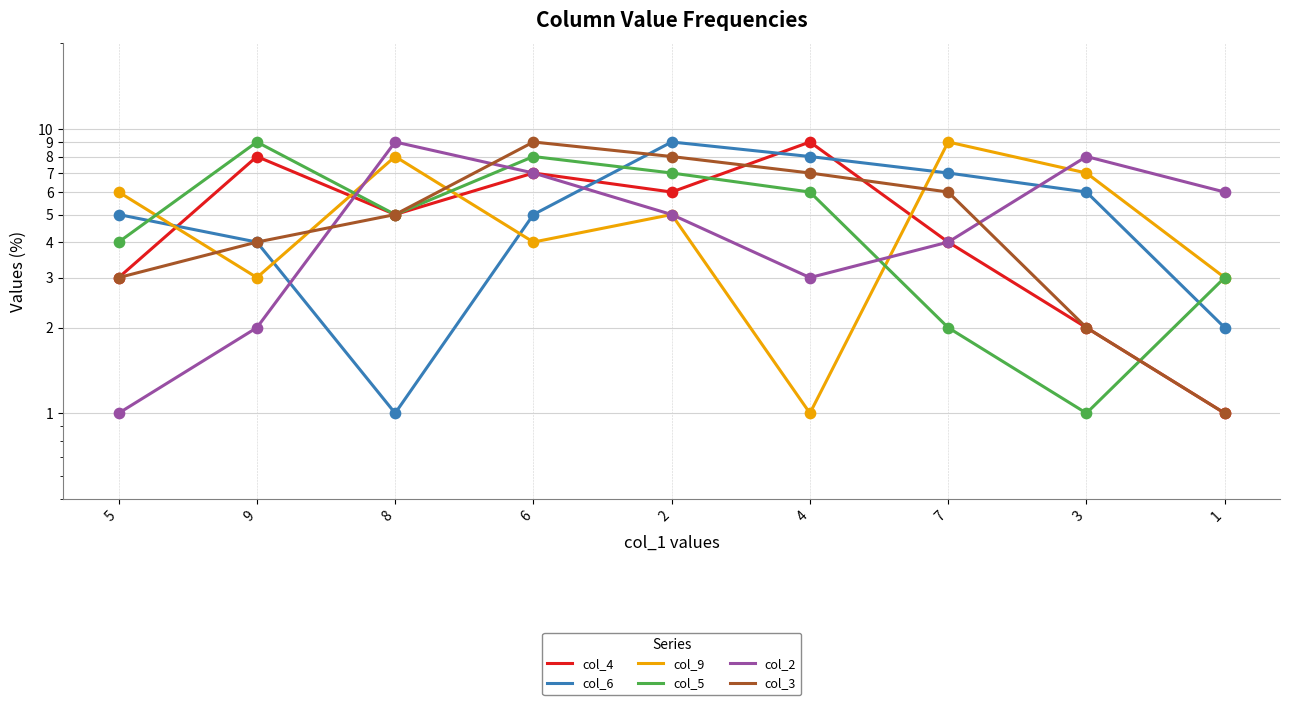

What is the total value across all series at 6?

40